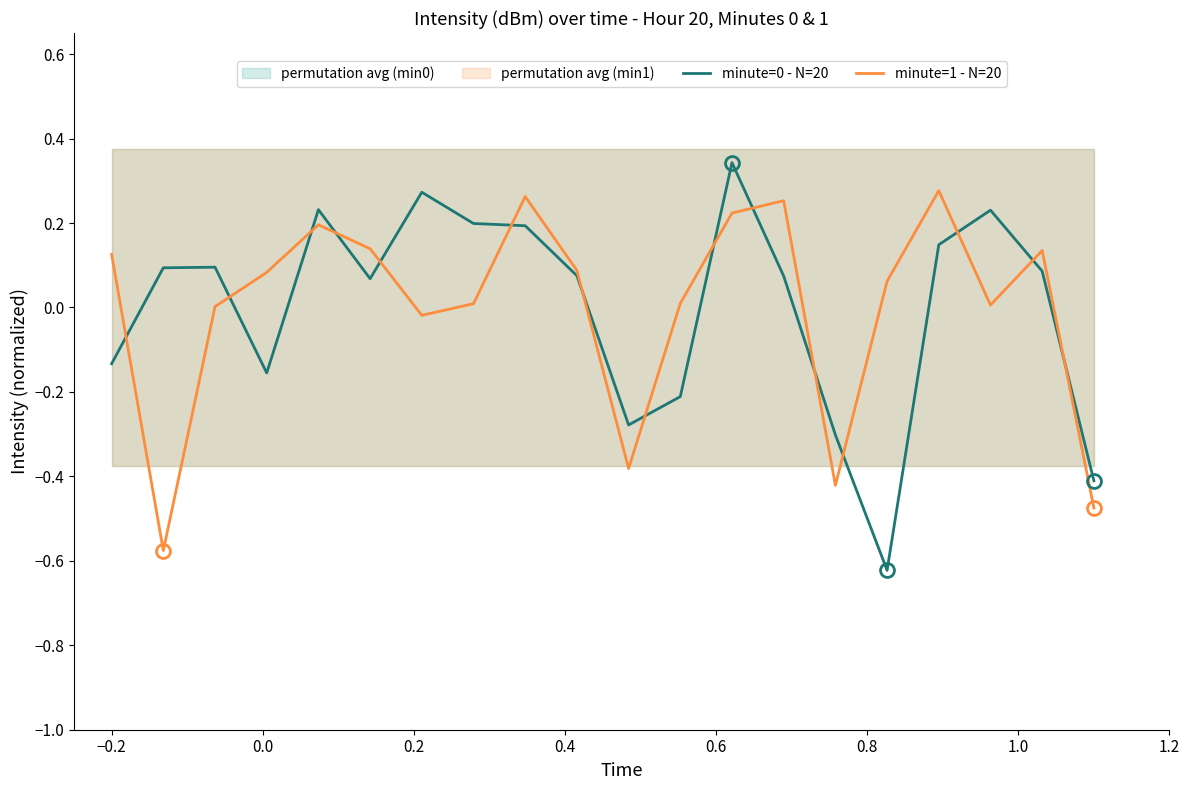

Which series has the largest range (max minus min)?

minute=0 - N=20